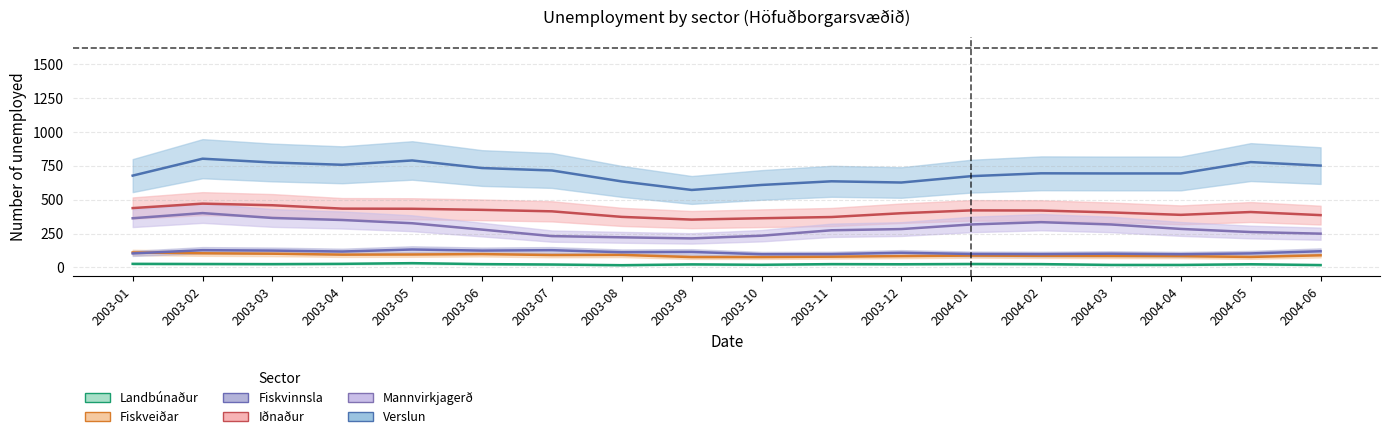

The value of Fiskvinnsla at 2003-04 is 160. True or false?

False